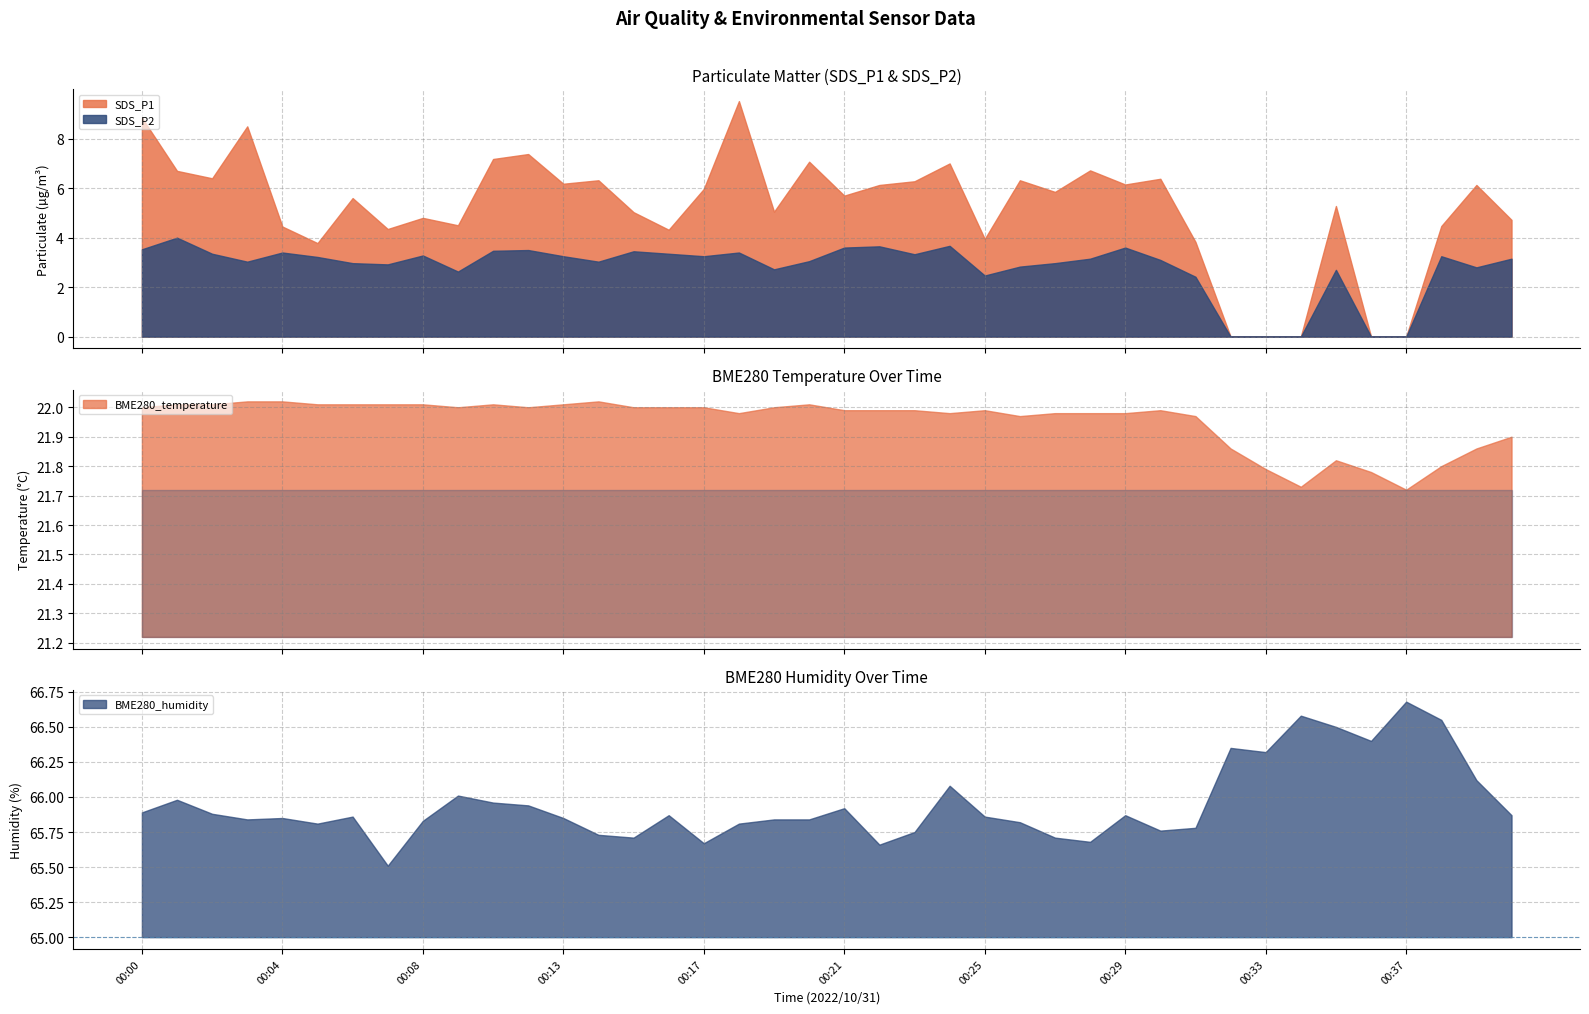

Which series has the widest spread of values?

SDS_P1